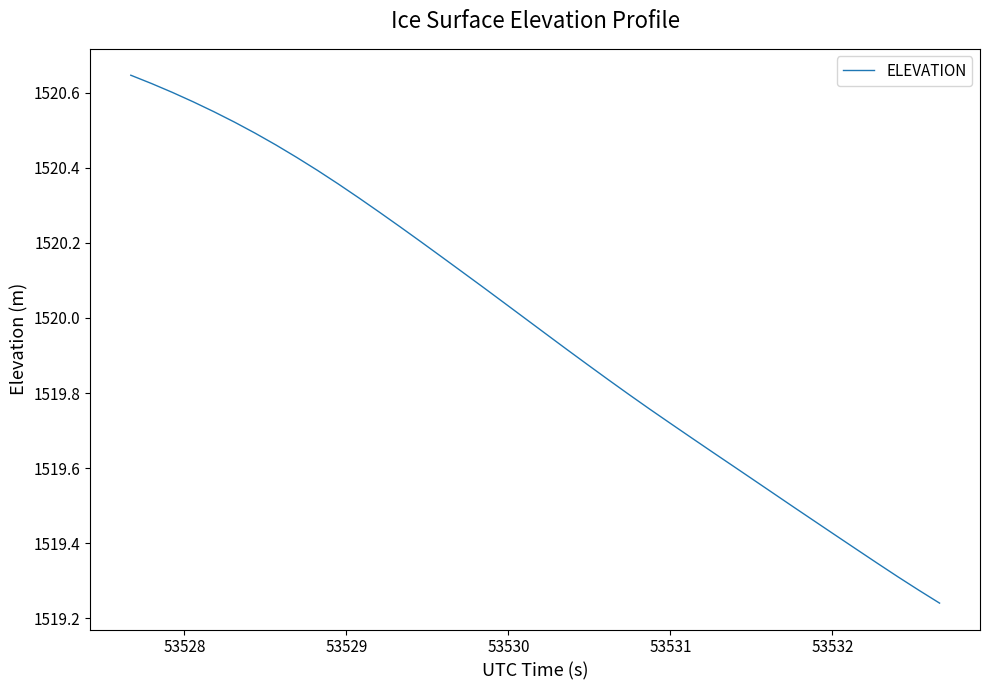

What is the difference between the maximum and minimum values?

1.4